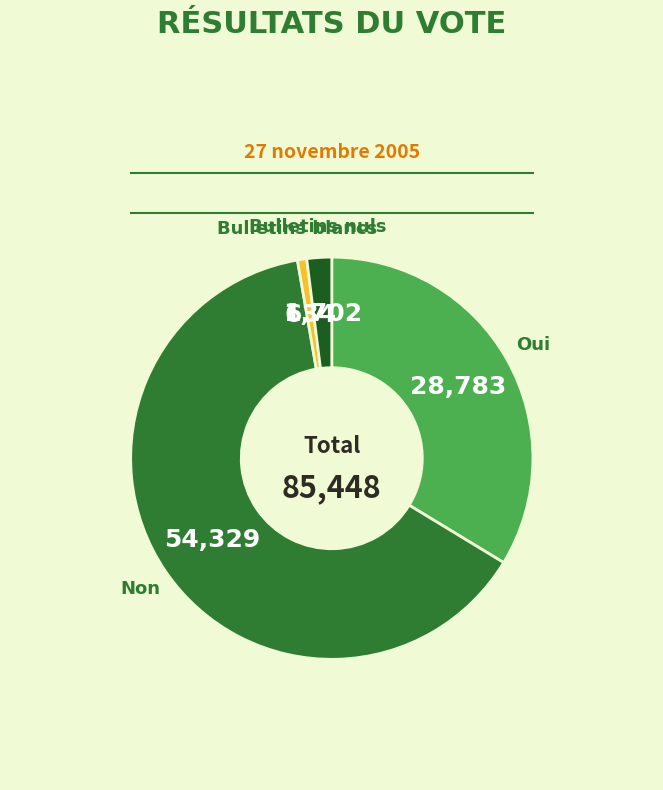

Rank the categories by value from lowest to highest.

Bulletins blancs, Bulletins nuls, Oui, Non